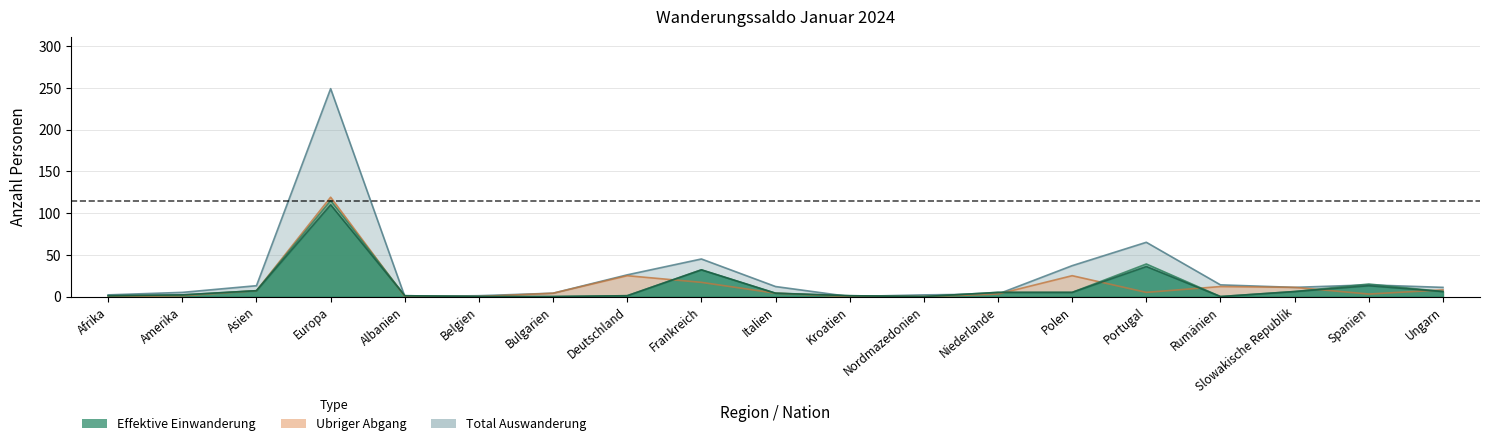

Reading right to left, what are all the values shown in this chart?

Total Einwanderung: Ungarn=6	Spanien=15	Slowakische Republik=6	Rumänien=0	Portugal=39	Polen=5	Niederlande=5	Nordmazedonien=0	Kroatien=1	Italien=4	Frankreich=32	Deutschland=1	Bulgarien=0	Belgien=0	Albanien=1	Europa=115	Asien=7	Amerika=2	Afrika=1
Effektive Einwanderung: Ungarn=6	Spanien=13	Slowakische Republik=6	Rumänien=0	Portugal=36	Polen=5	Niederlande=5	Nordmazedonien=0	Kroatien=1	Italien=4	Frankreich=32	Deutschland=1	Bulgarien=0	Belgien=0	Albanien=1	Europa=110	Asien=7	Amerika=2	Afrika=1
Total Auswanderung: Ungarn=11	Spanien=14	Slowakische Republik=11	Rumänien=14	Portugal=65	Polen=37	Niederlande=3	Nordmazedonien=2	Kroatien=0	Italien=12	Frankreich=45	Deutschland=26	Bulgarien=4	Belgien=1	Albanien=0	Europa=249	Asien=13	Amerika=5	Afrika=2
Ubriger Abgang: Ungarn=8	Spanien=3	Slowakische Republik=11	Rumänien=12	Portugal=5	Polen=25	Niederlande=3	Nordmazedonien=0	Kroatien=0	Italien=4	Frankreich=17	Deutschland=25	Bulgarien=4	Belgien=0	Albanien=0	Europa=119	Asien=7	Amerika=1	Afrika=0